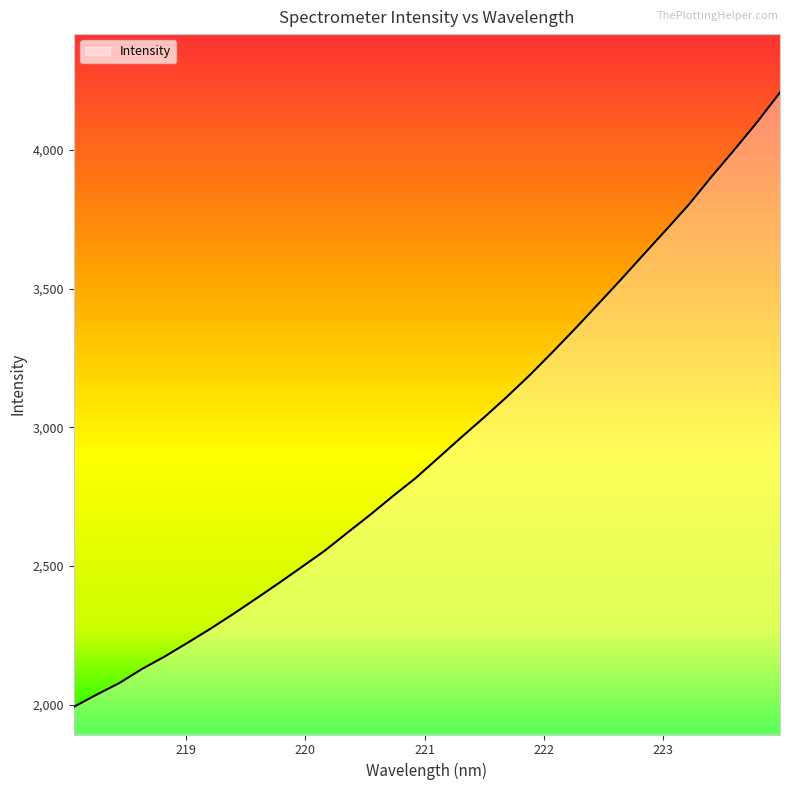

What is the difference between the maximum and minimum values?

2214.1